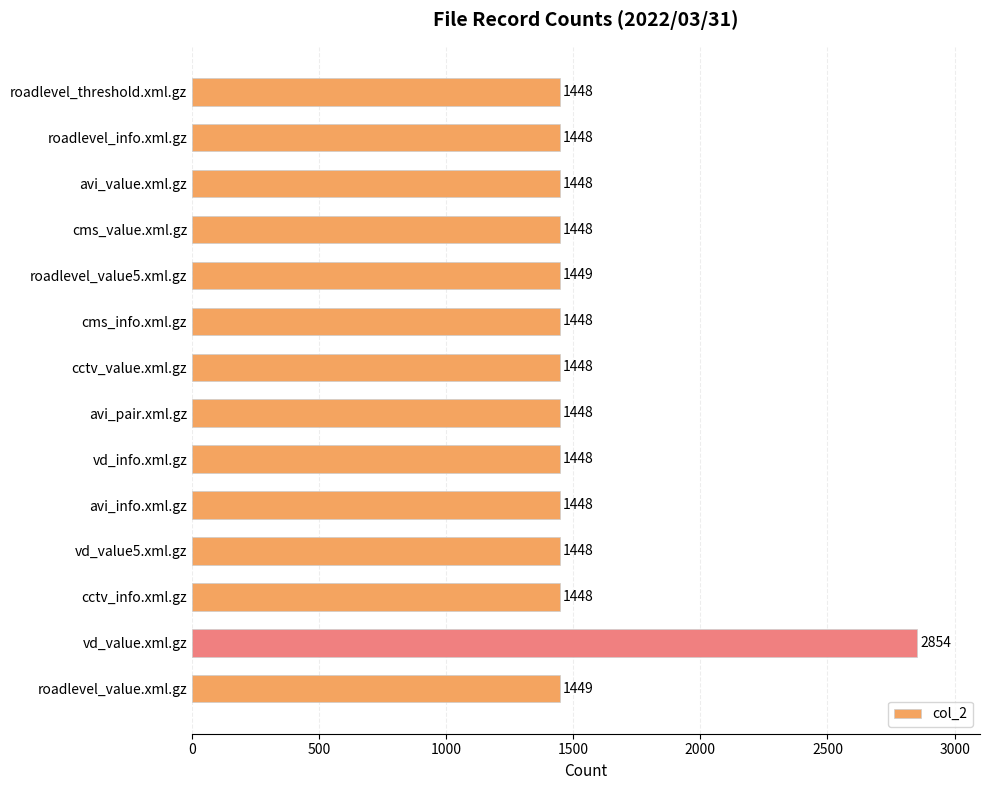

How many bars are there in total?

14